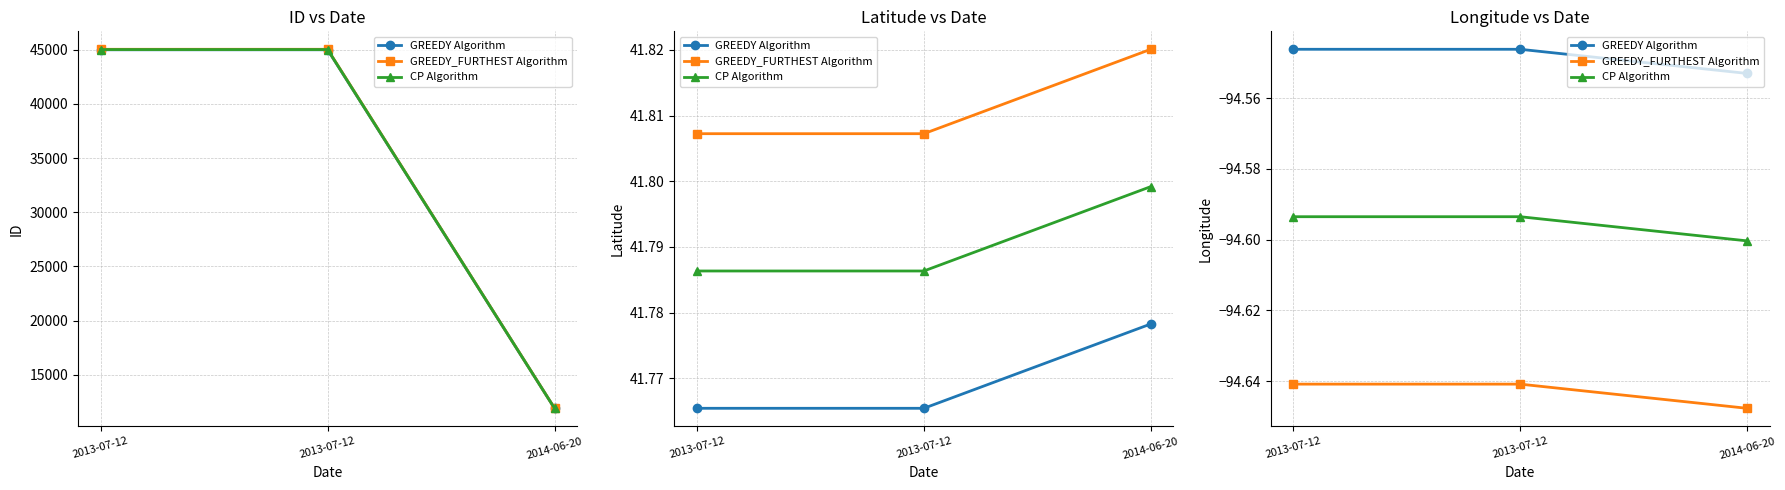

What is the smallest value displayed?

-94.6